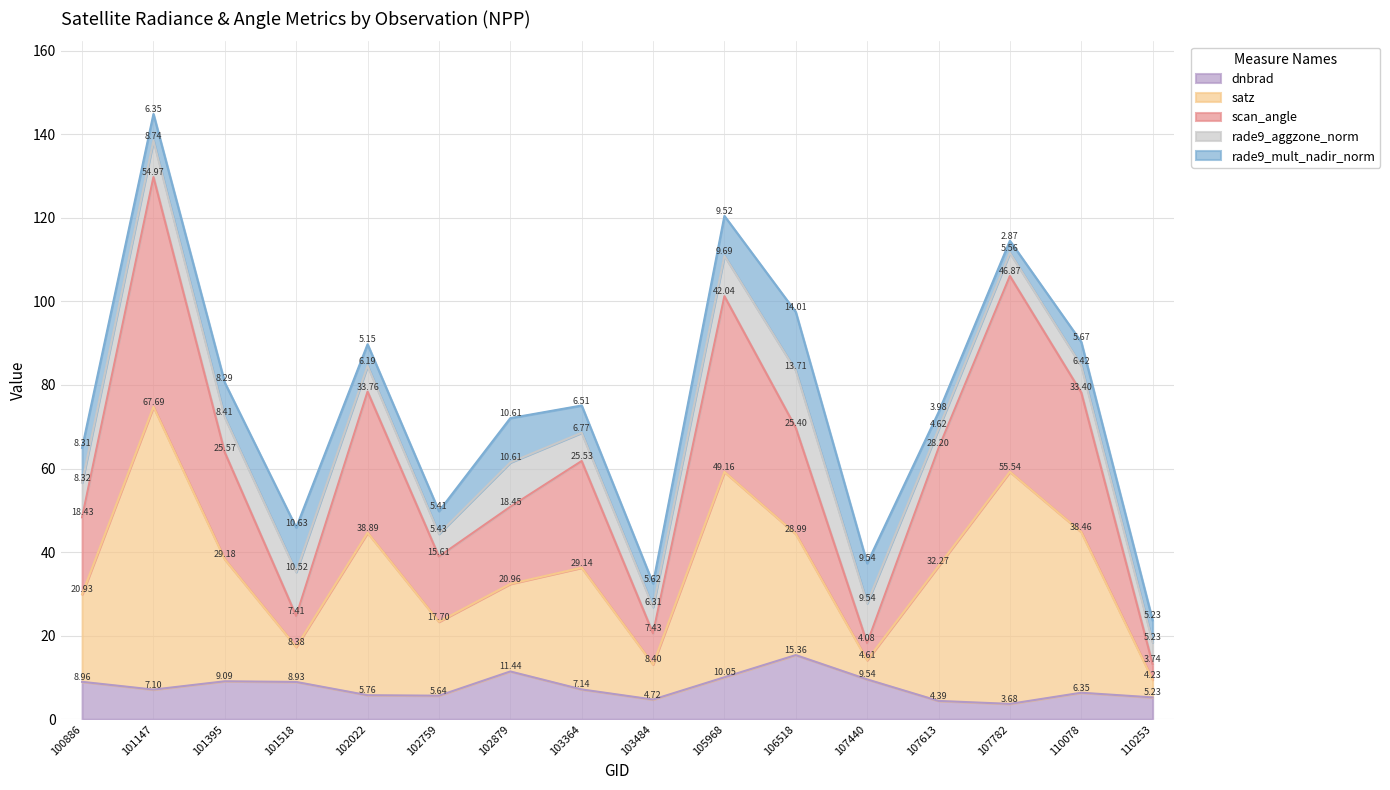

True or false: scan_angle has a value of 93.5 at 100886.

False